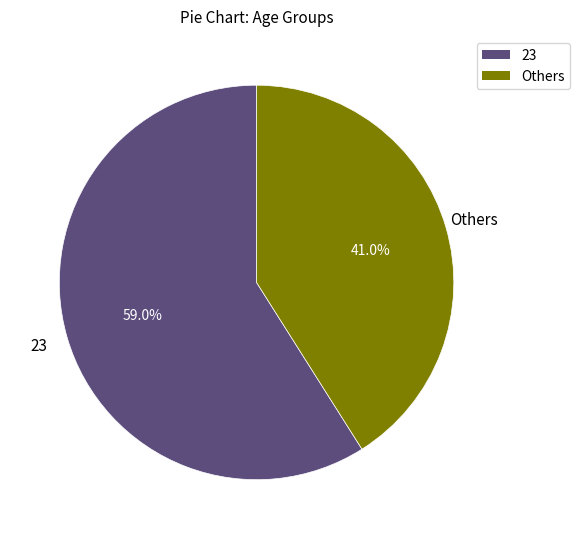

Is there a majority slice in this chart?

Yes